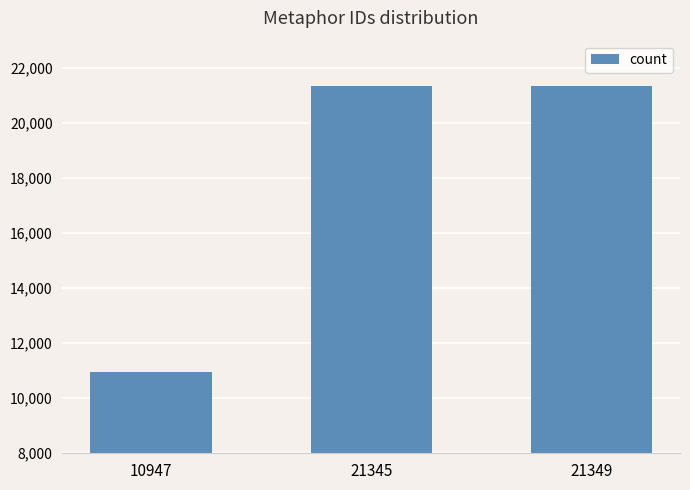

How many series are shown in this chart?

1